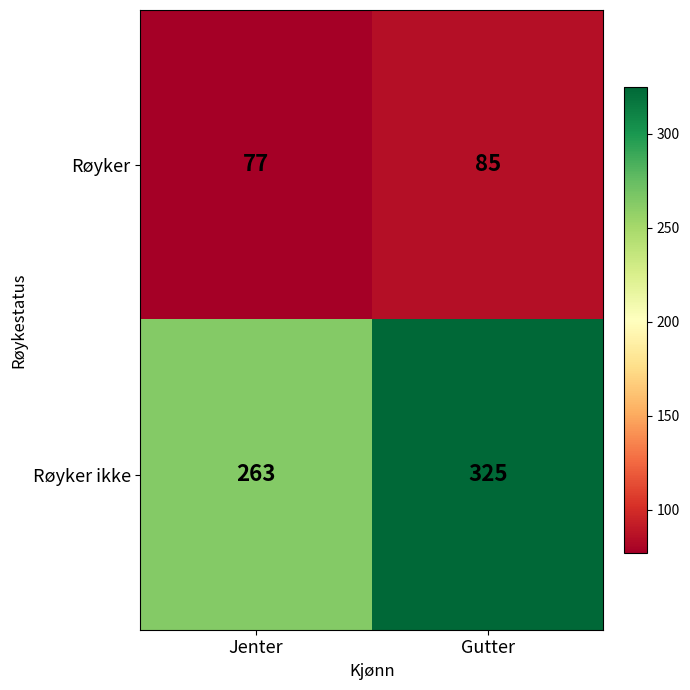

What is the approximate value of Røyker ikke at Jenter, to the nearest 5?

265